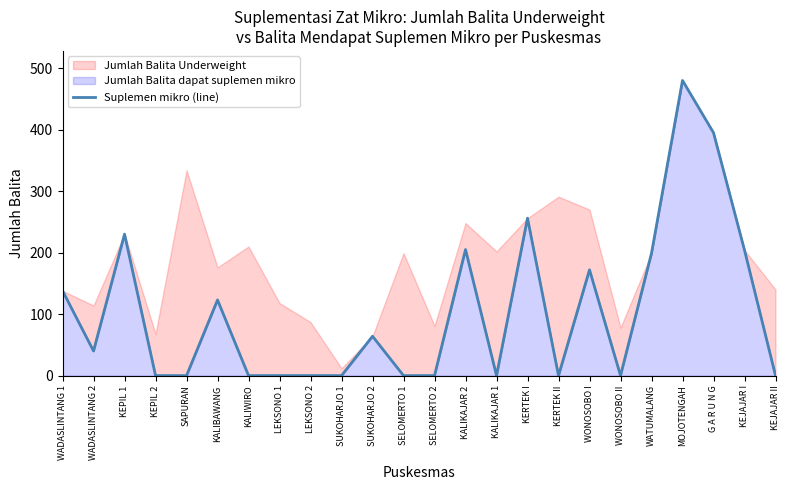

How many data points does each series have?

24